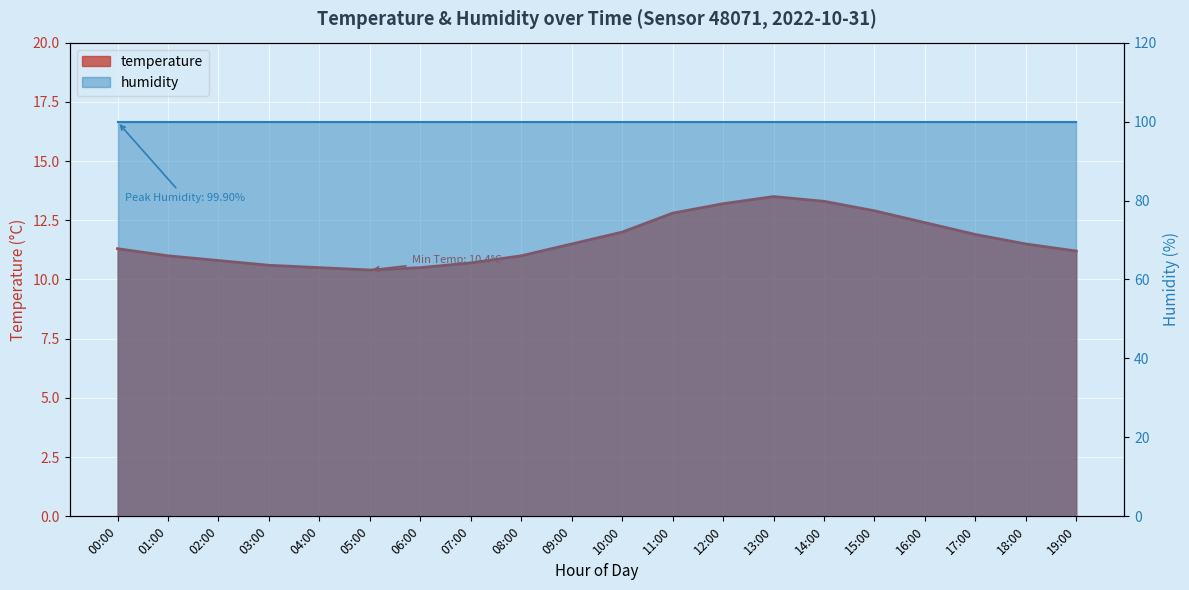

What is the smallest value displayed?

10.4